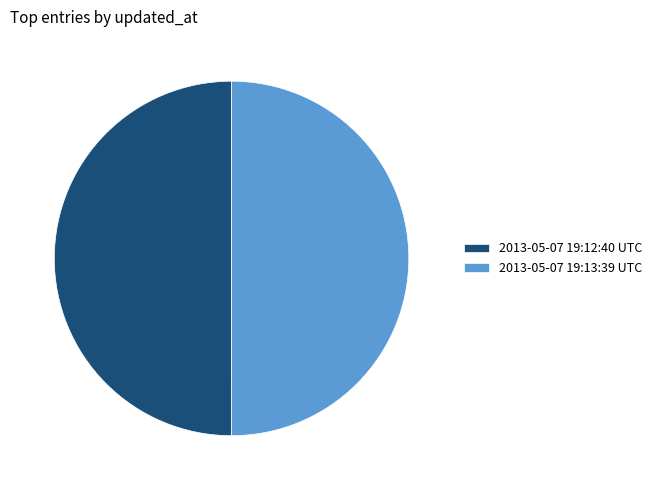

Combined, do 2013-05-07 19:13:39 UTC and 2013-05-07 19:12:40 UTC account for over 50%?

Yes